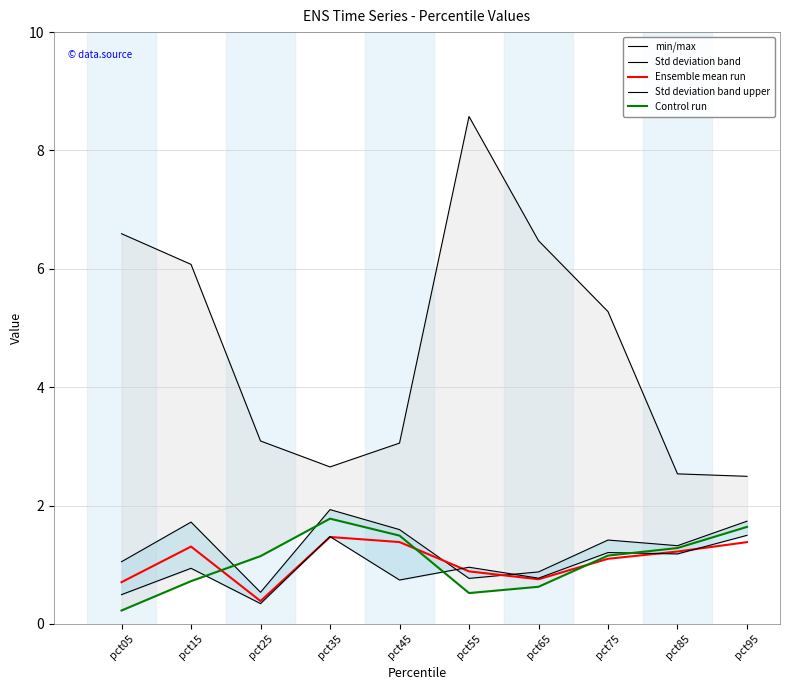

How many lines are shown in the chart?

5